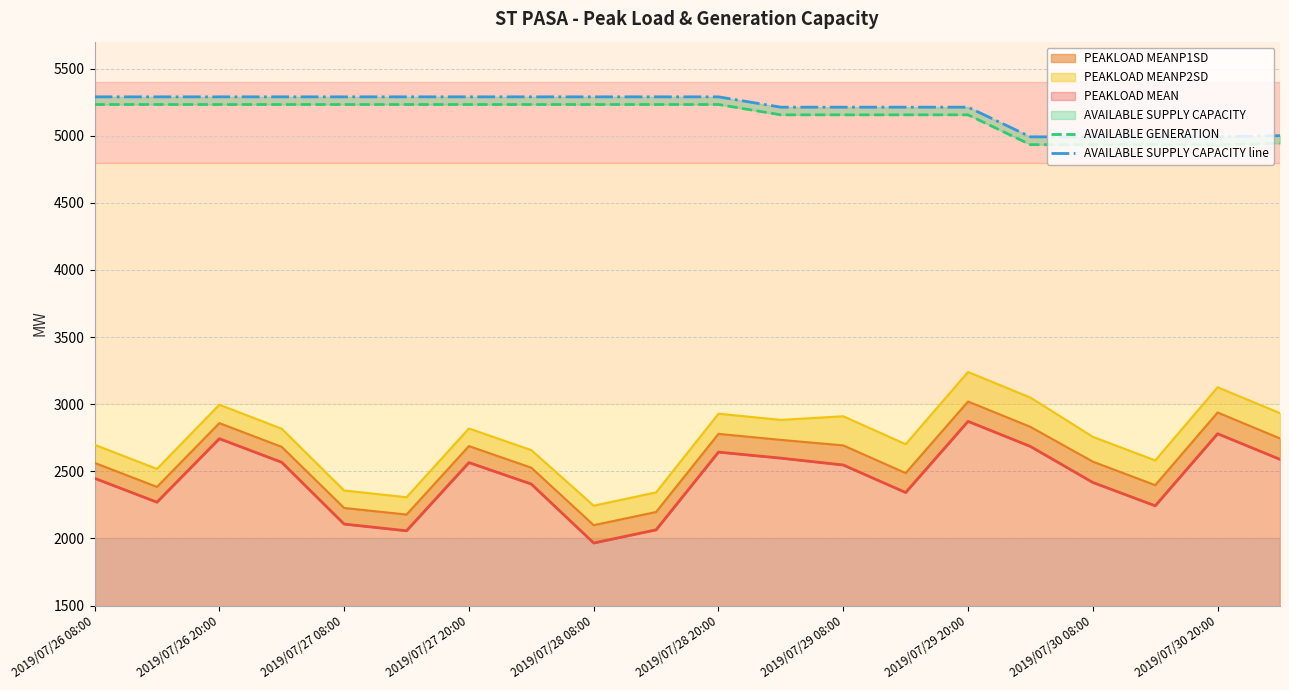

How many values in the AVAILABLE SUPPLY CAPACITY line series are below 5289?

9